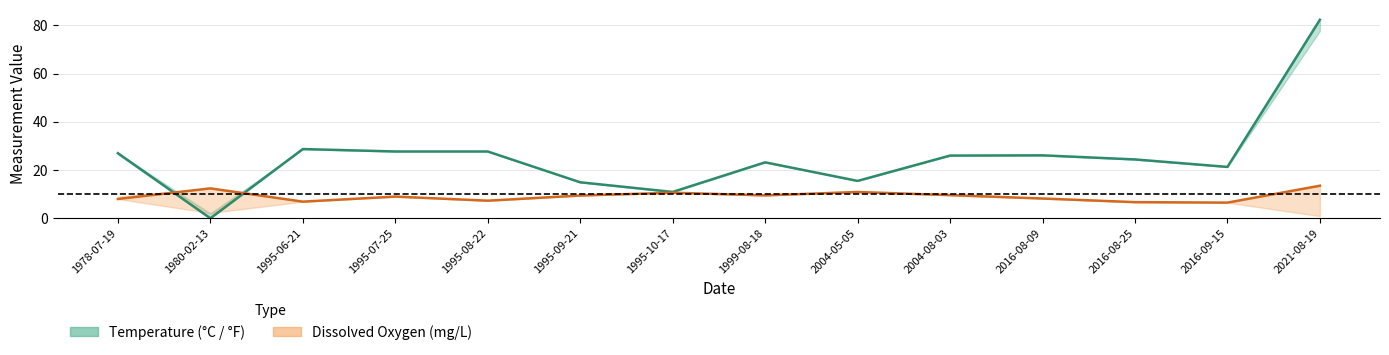

Which series has the largest total across all categories?

Temperature